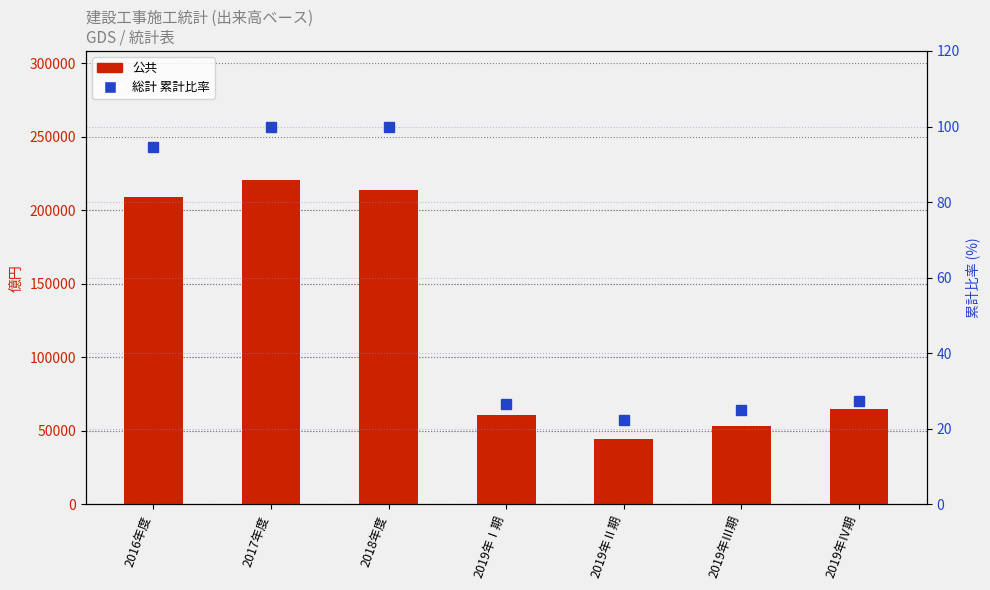

What is the label of the 5th bar from the right?

2018年度